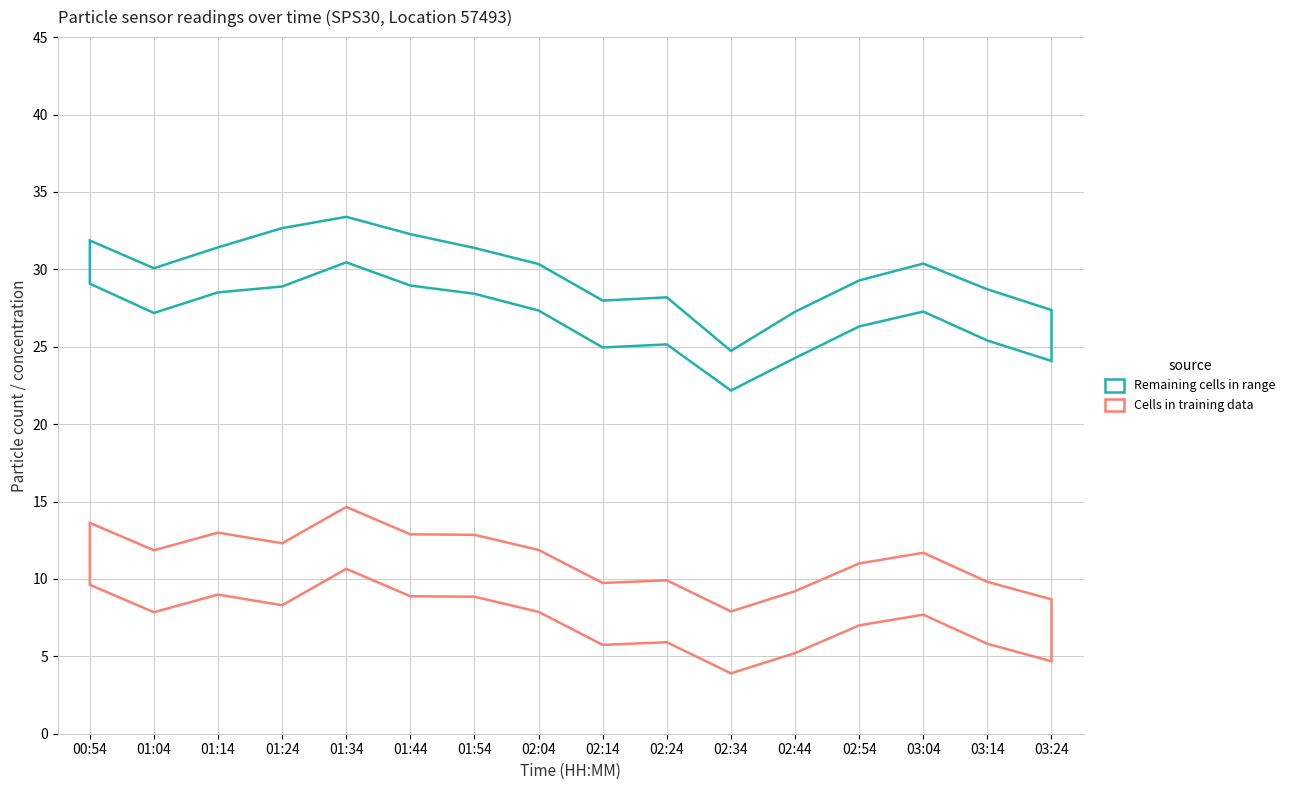

True or false: P1 has more than 0 interior local peaks.

True